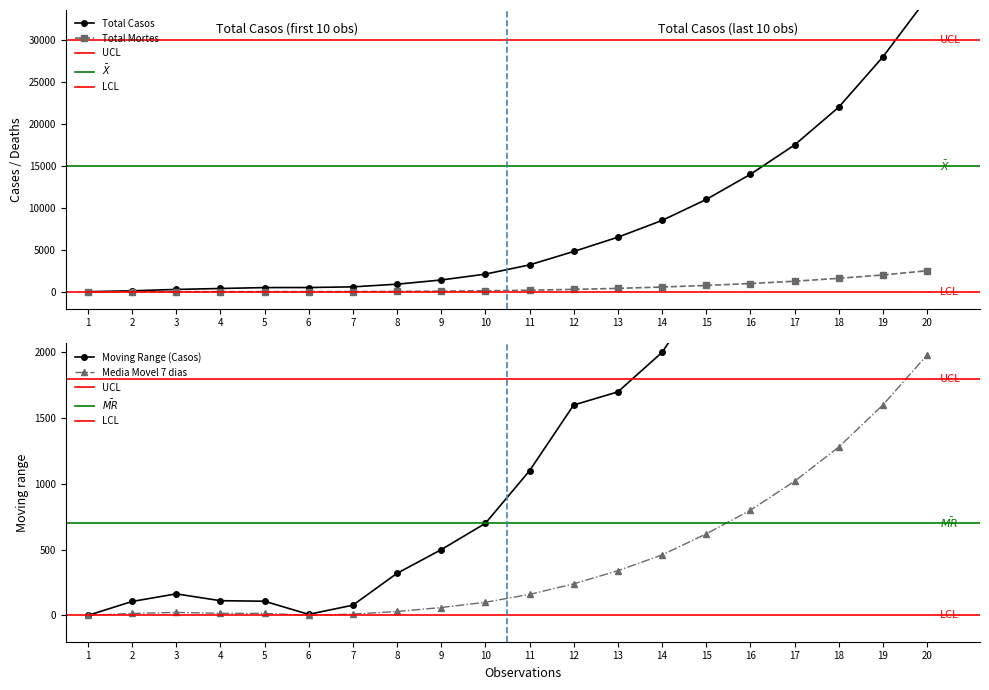

The value of Media Movel 7 dias at 13 is 535. True or false?

False